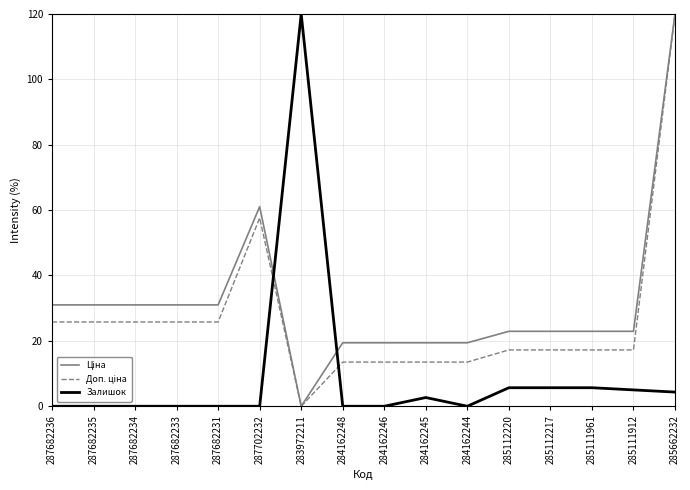

What is the difference between the highest and lowest values at 287682235?

31.0